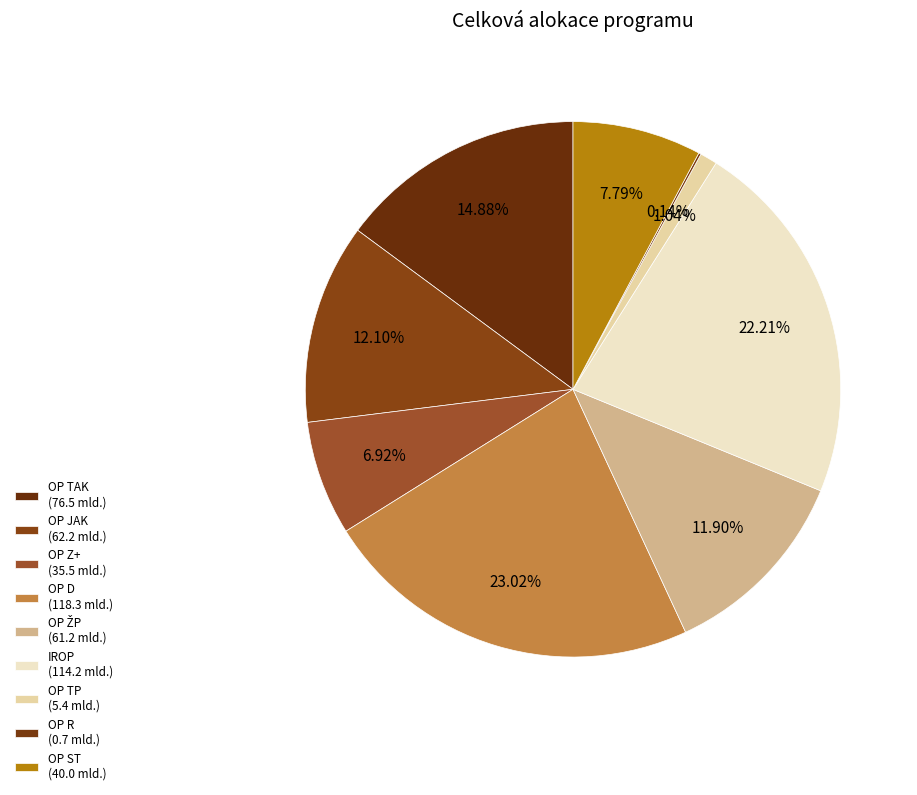

Is OP D the majority of the pie?

No